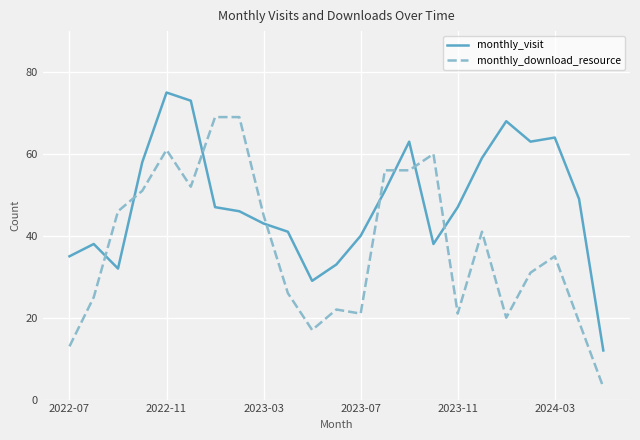

Does the chart display data point markers on the line(s)?

No